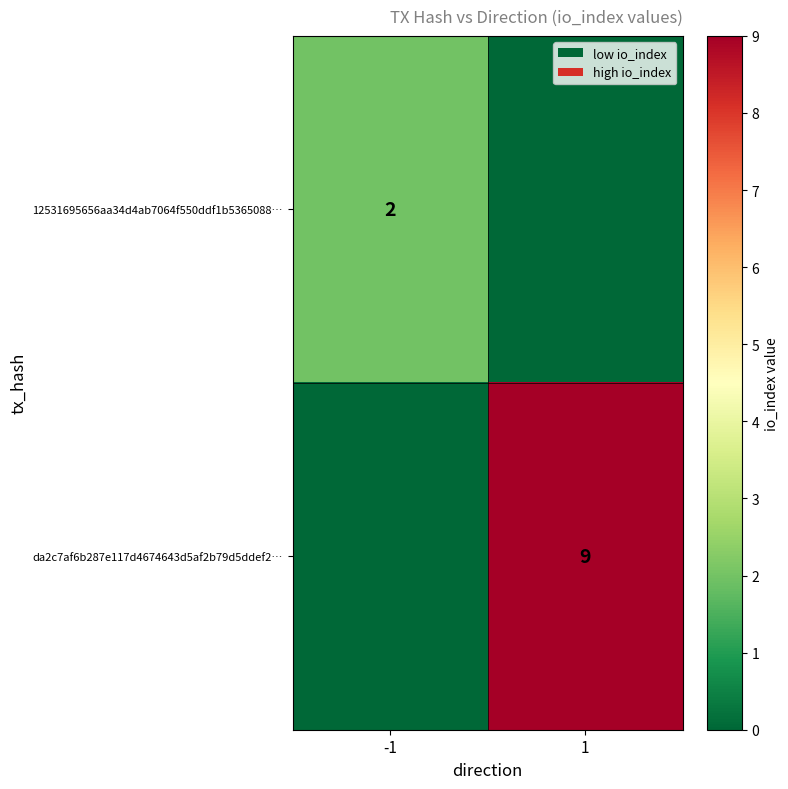

Is it true that da2c7af6b287e117d4674643d5af2b79d5ddef2… equals 9 at 1?

True